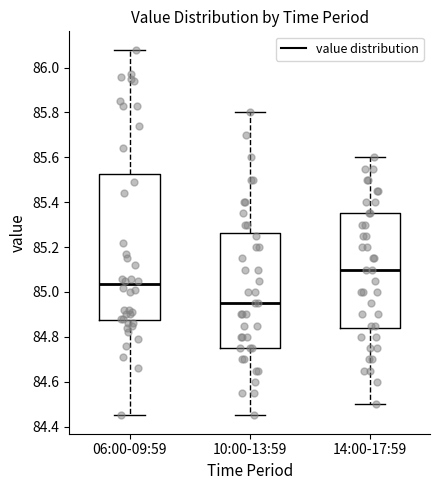

Which box has the highest median line?

14:00-17:59